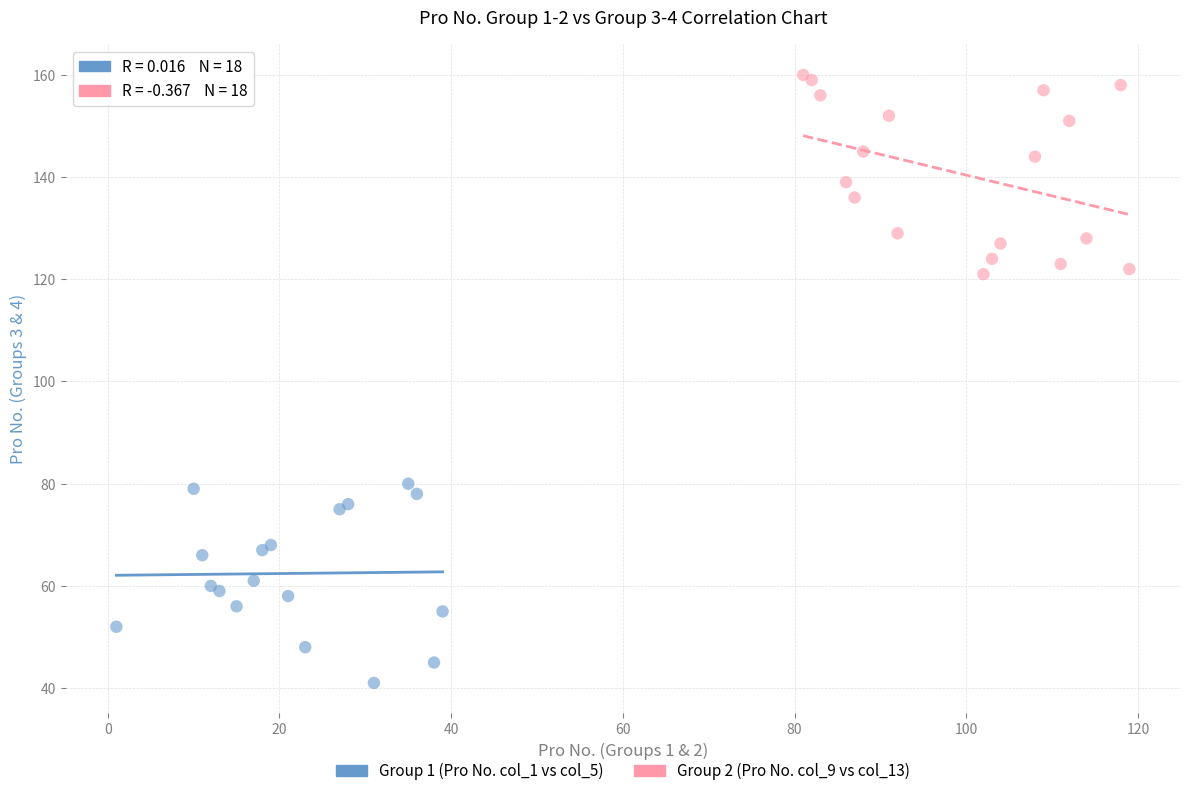

Which series reaches the maximum Y coordinate?

Group 2 (Pro No. col_9 vs col_13)